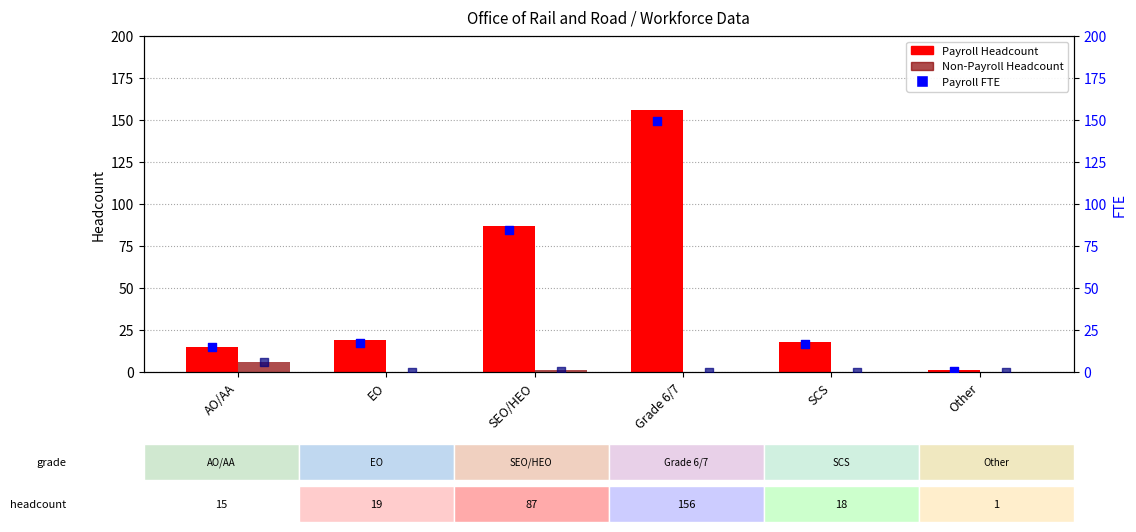

Which series reaches the minimum Y coordinate?

Non-Payroll Headcount